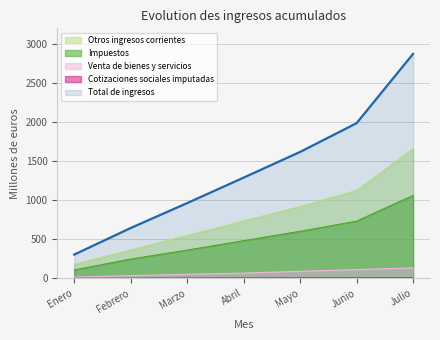

True or false: Venta de bienes y servicios and Total de ingresos cross at least once.

False